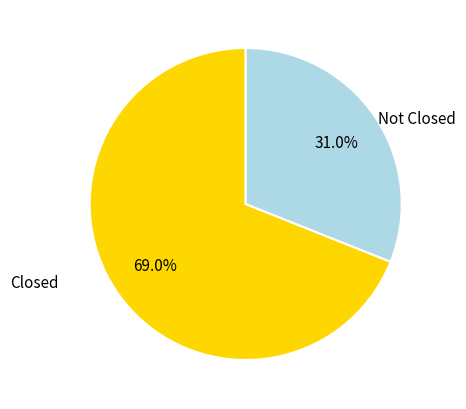

Count the number of slices in the pie.

2